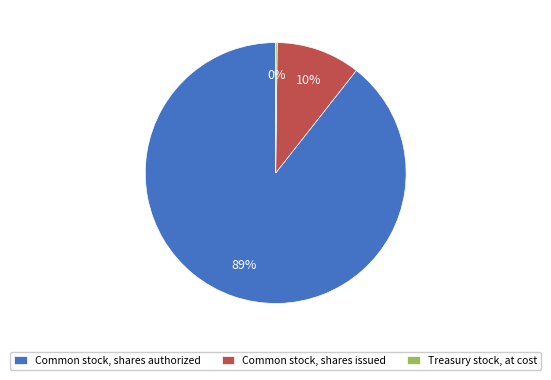

Which slice represents more than half of the pie?

Common stock, shares authorized